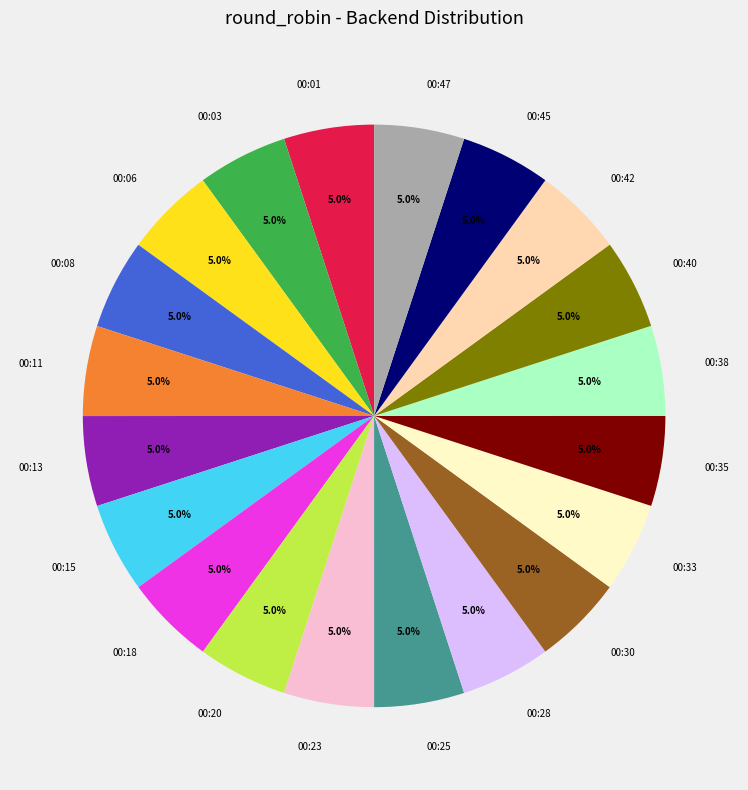

What portion of the pie excludes 00:45?

95.0%